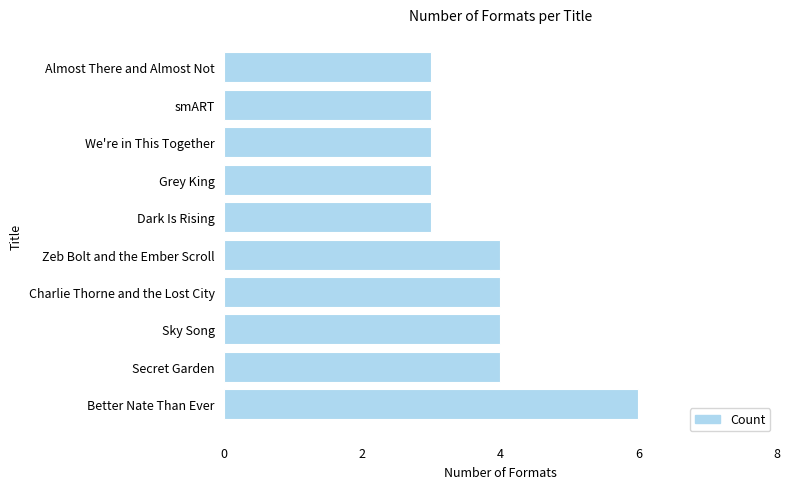

What is the minimum value shown in the chart?

3